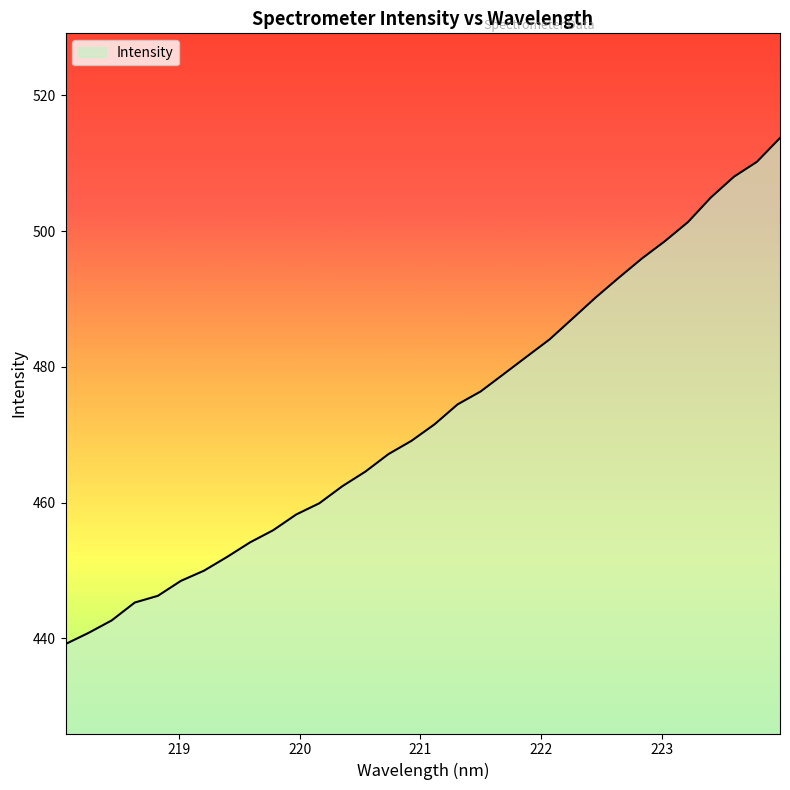

True or false: the data has more than 1 interior local peaks.

False